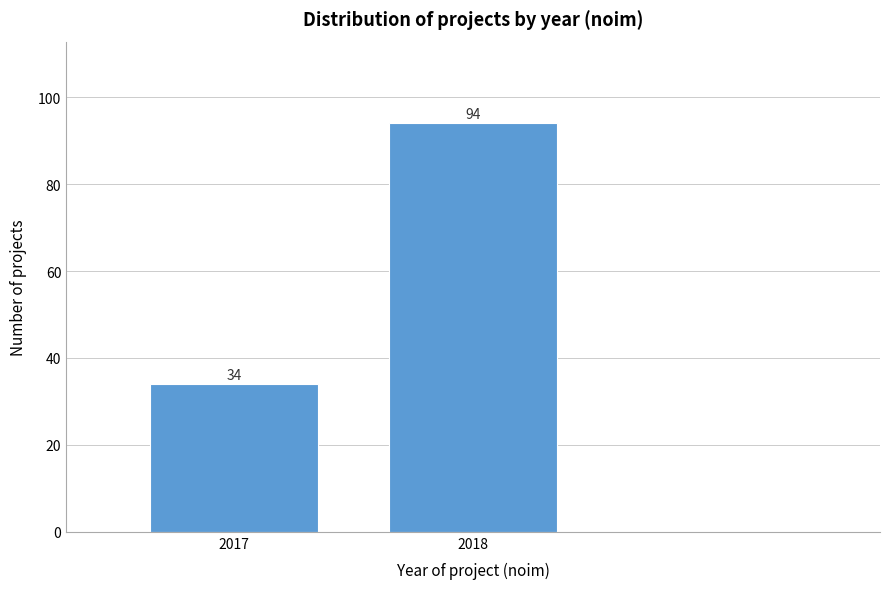

Reading left to right, what are all the values shown in this chart?

34	94